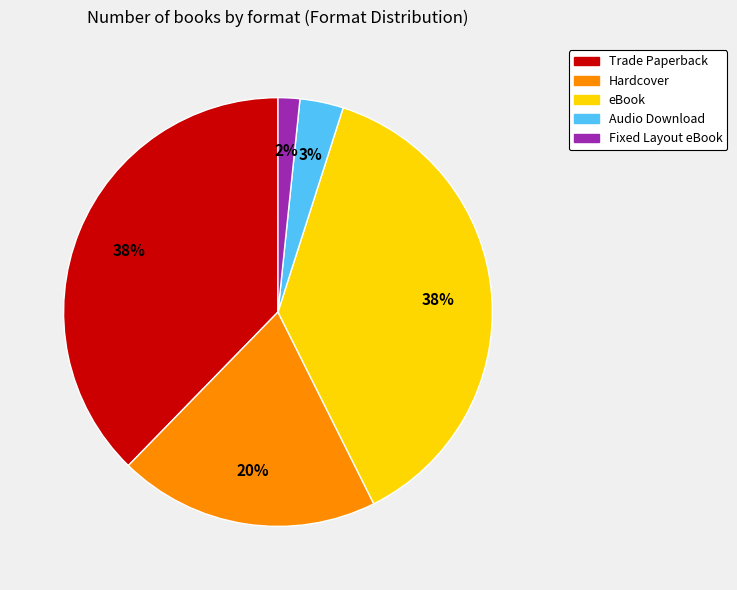

How many segments does this pie chart have?

5